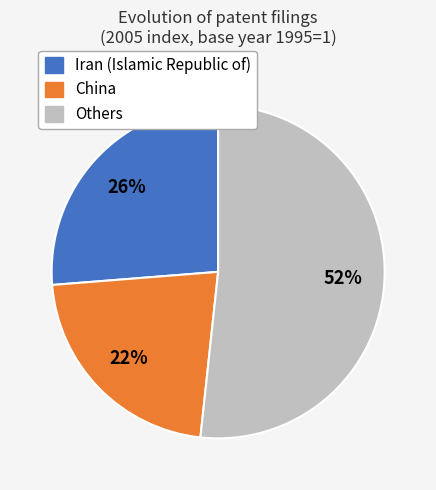

Which has a higher value, Others or China?

Others